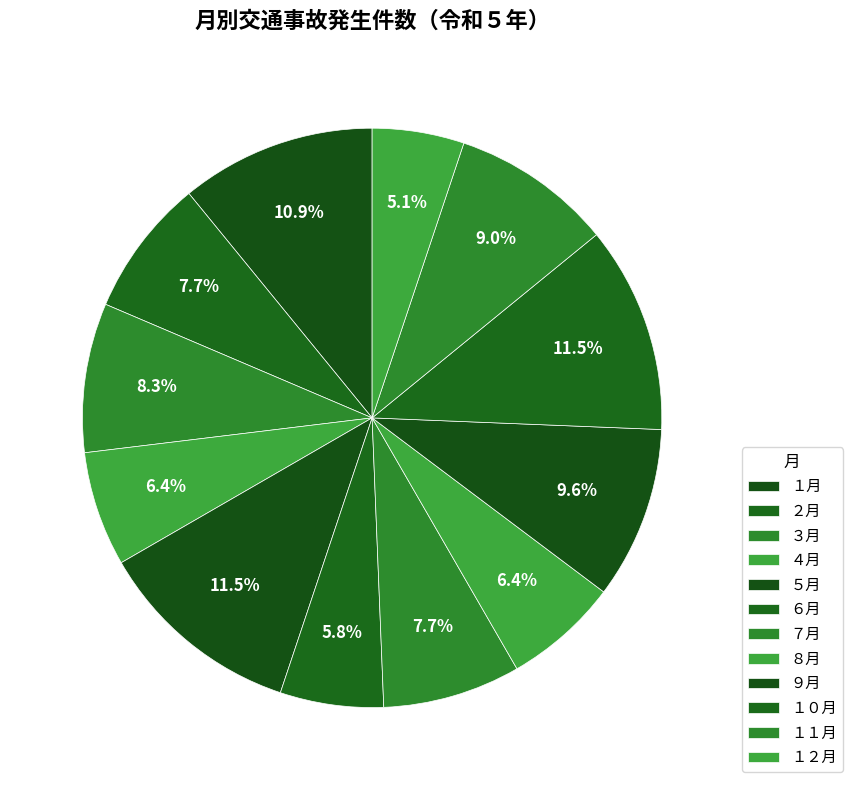

How many segments does this pie chart have?

12